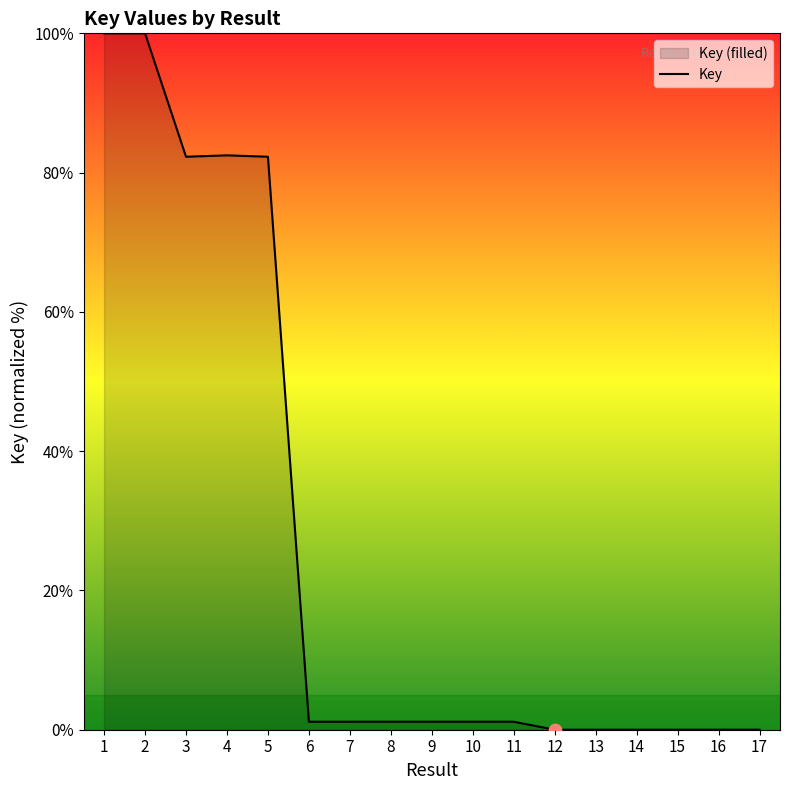

Between 10 and 9, which is larger?

10